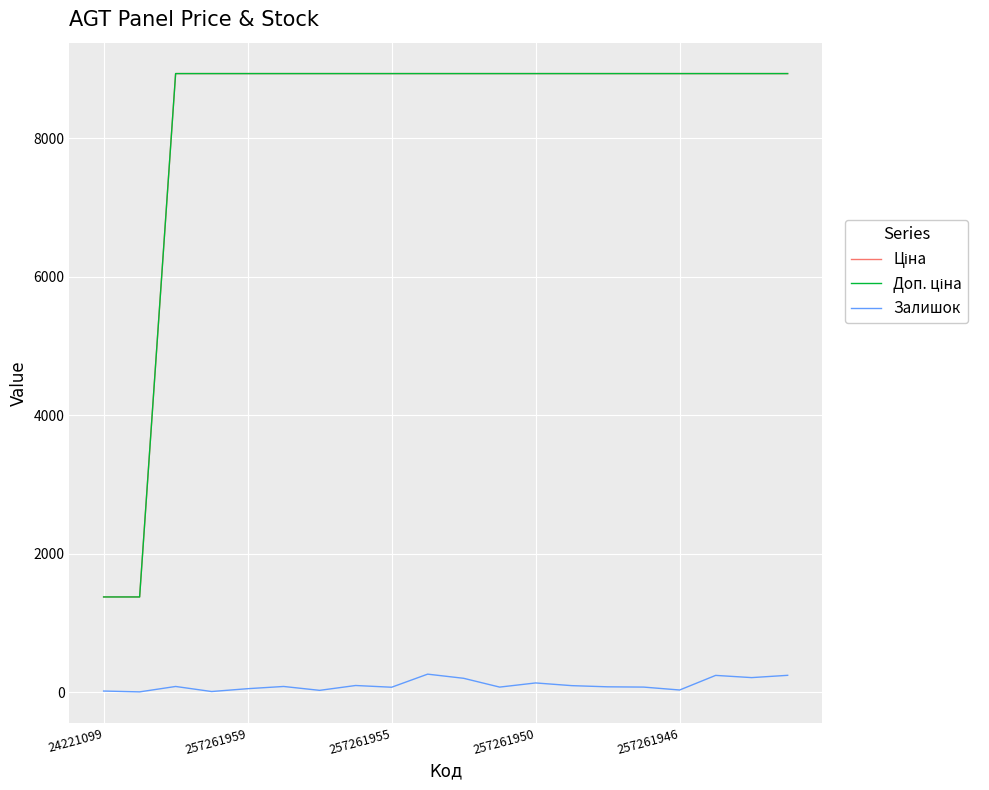

What is the maximum value for Залишок?

260.0